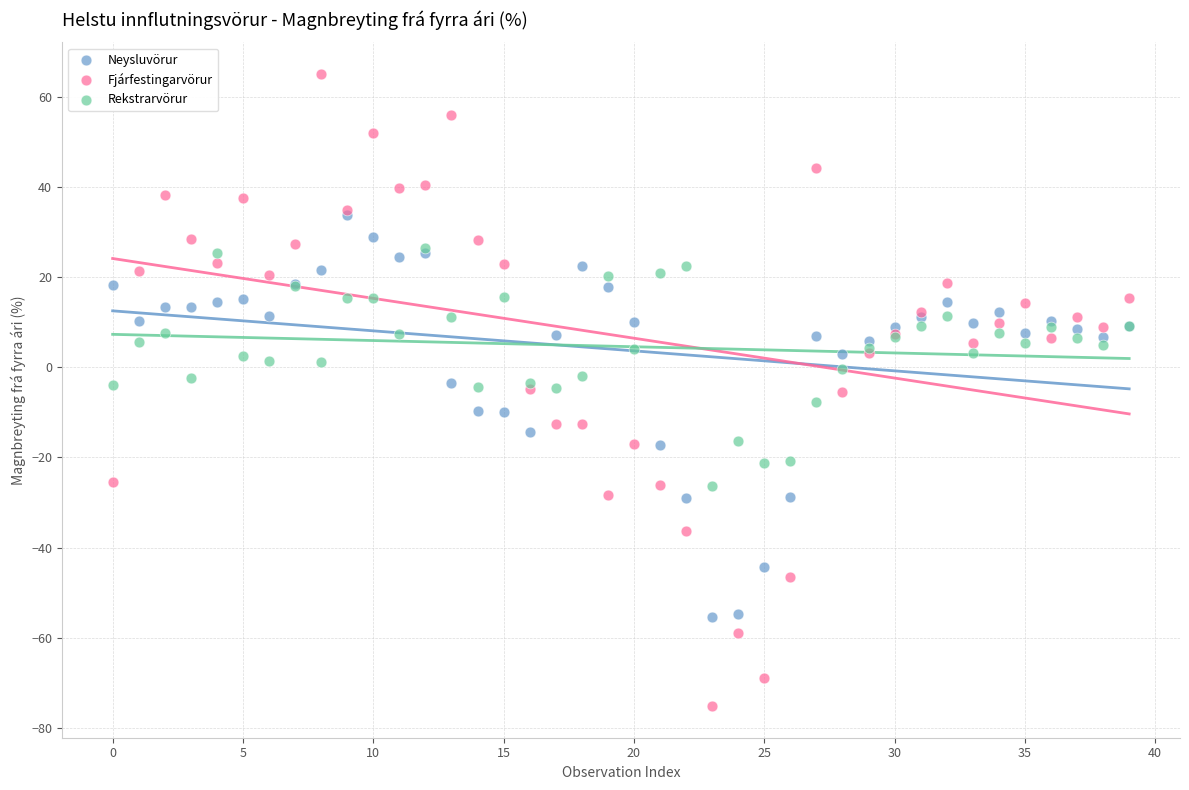

Which series has the largest Y range (max minus min)?

Fjárfestingarvörur